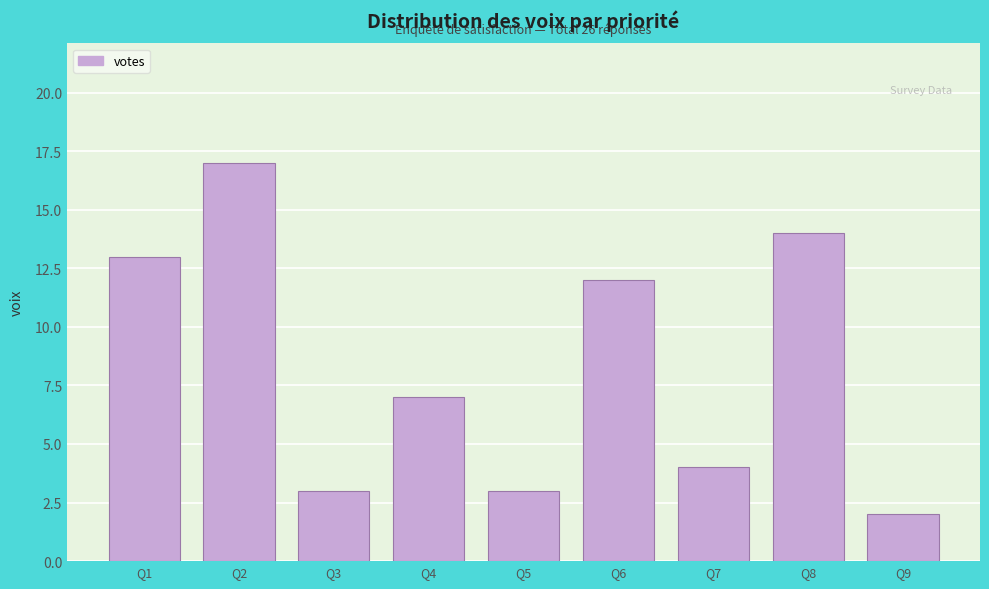

Reading right to left, extract all data points from this chart.

Q9=2	Q8=14	Q7=4	Q6=12	Q5=3	Q4=7	Q3=3	Q2=17	Q1=13